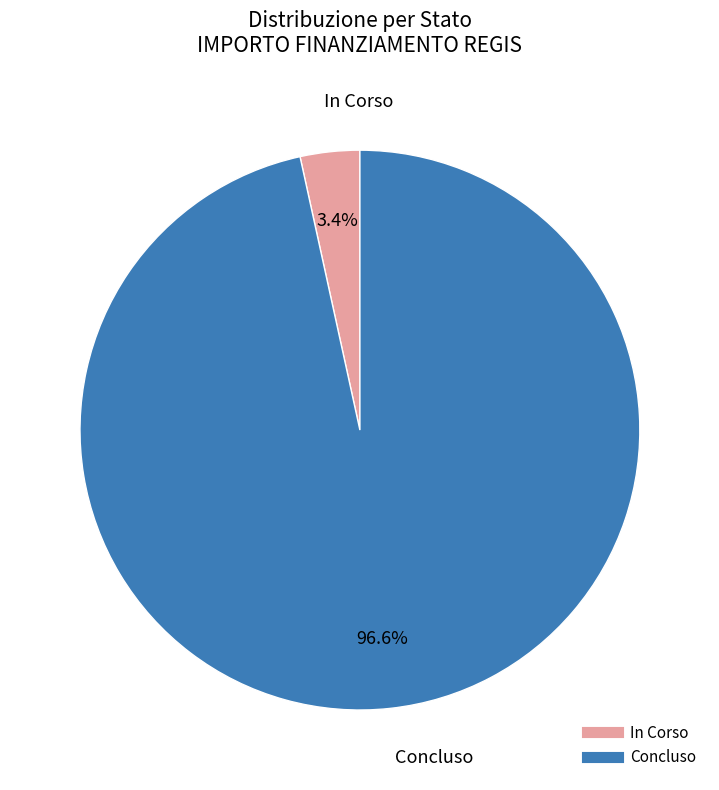

Is there a majority slice in this chart?

Yes